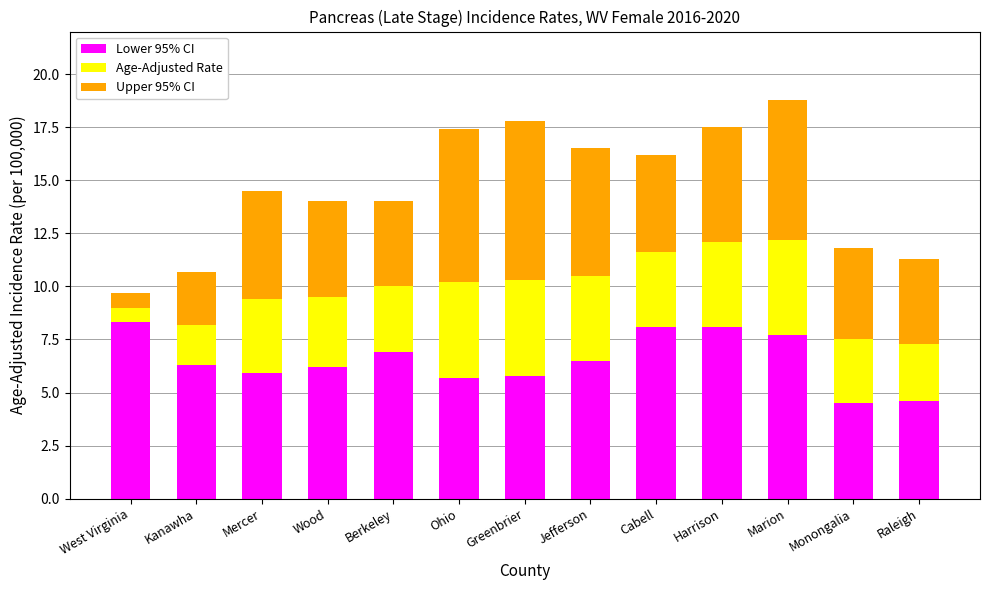

What is the maximum value for Lower 95% CI?

8.3